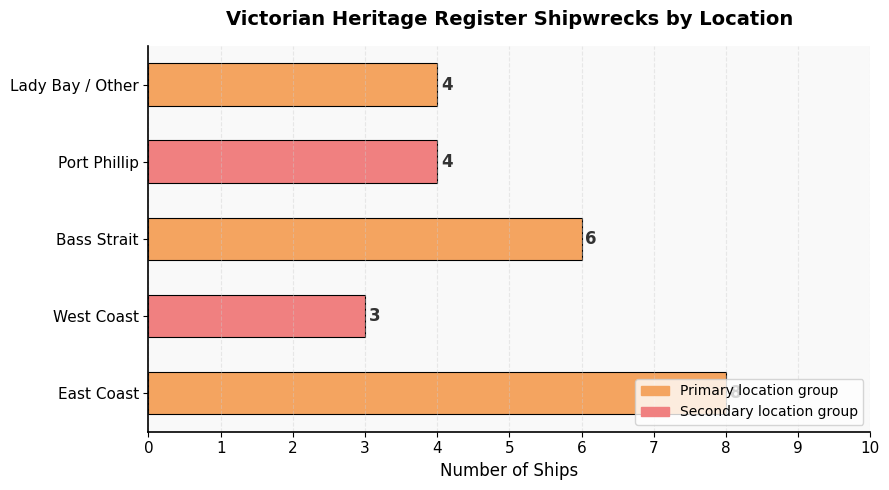

The value at Lady Bay / Other is 2. True or false?

False